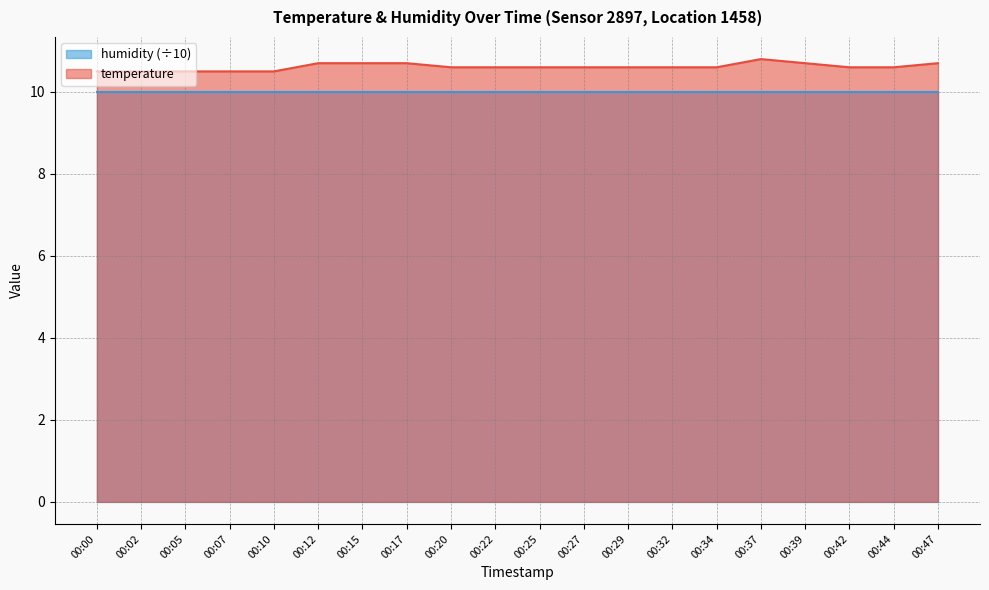

Which category has the highest value across all series?

00:37